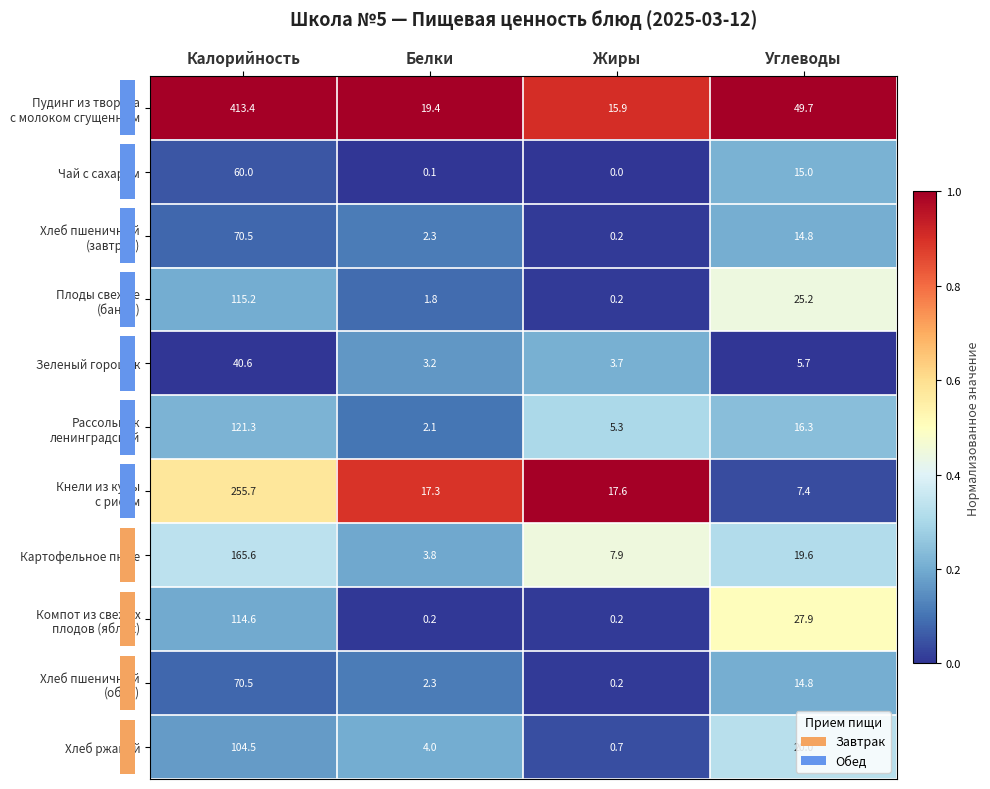

Where is Зеленый горошек nearest to the value 21?

Углеводы